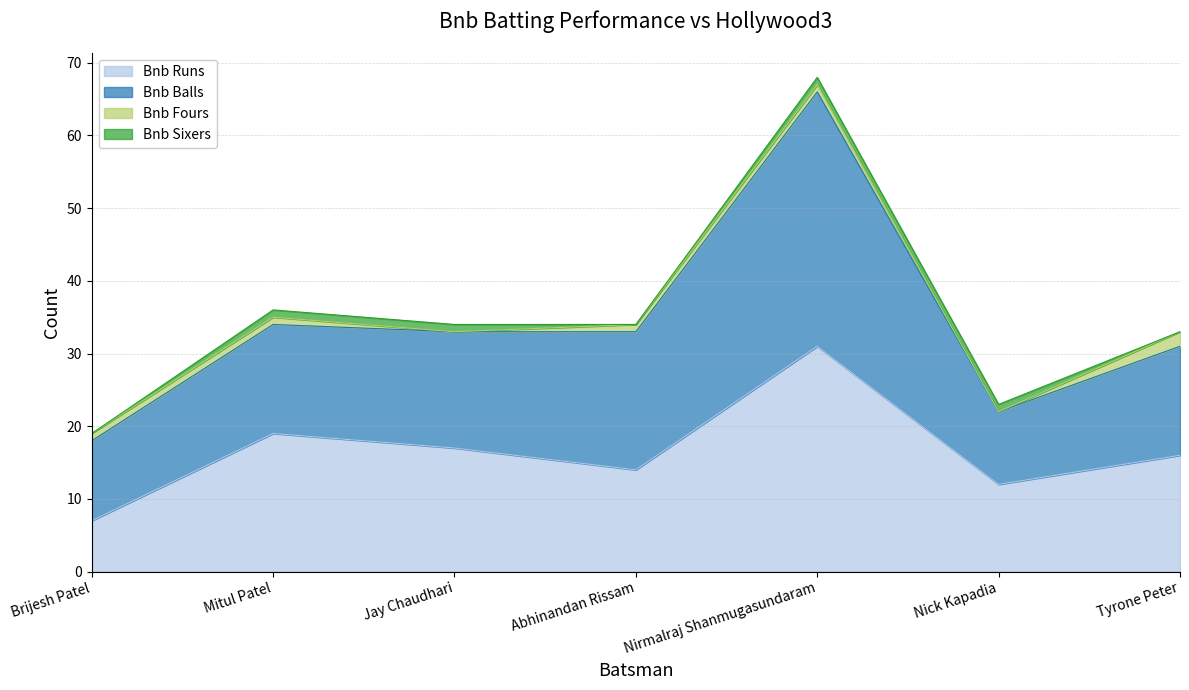

What is the label of the 7th point from the left?

Tyrone Peter